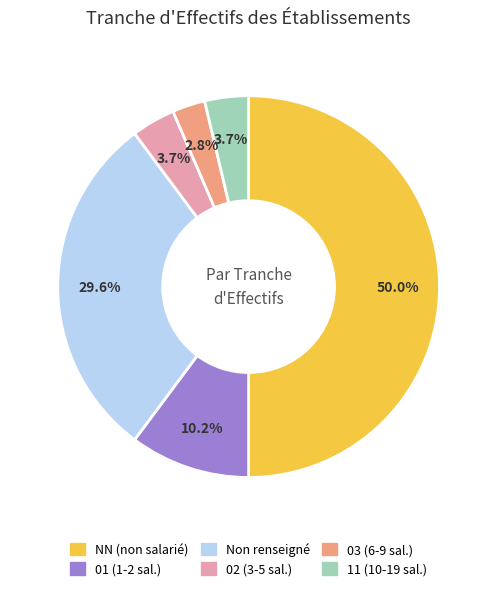

How many segments does this pie chart have?

6